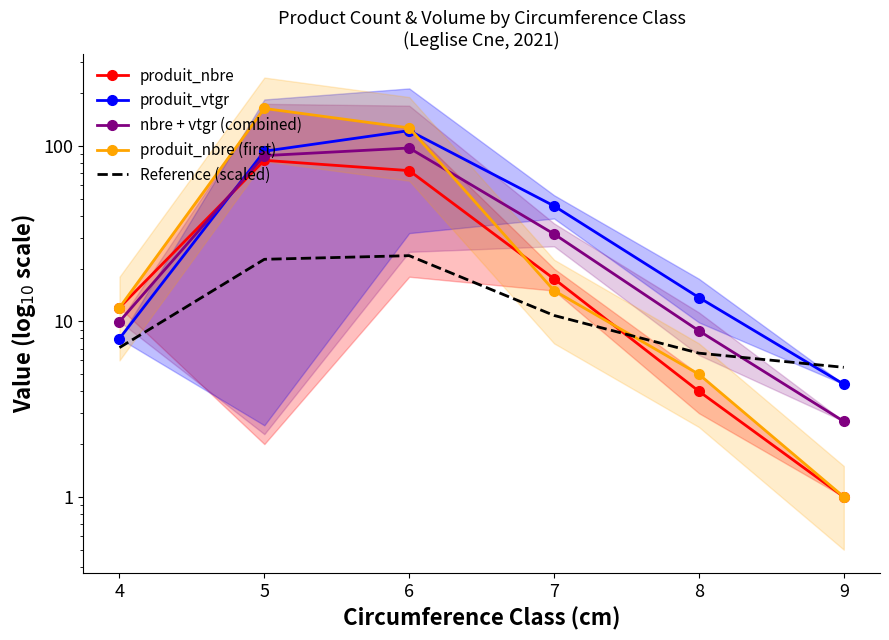

Count the number of data series in this chart.

5